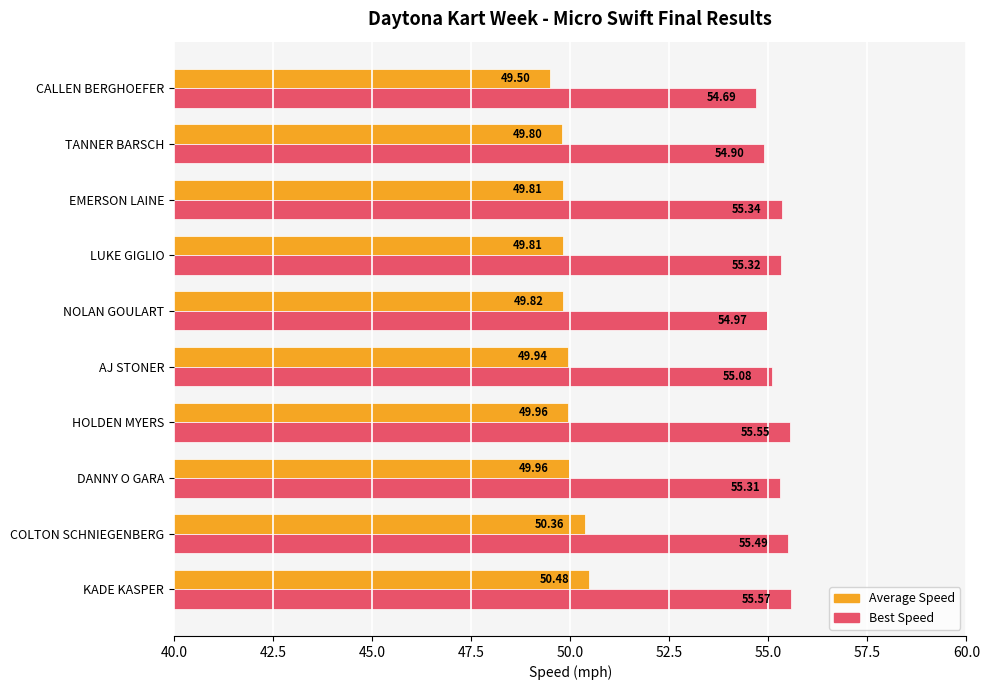

What is the difference between the maximum and minimum values in the Best Speed series?

0.9